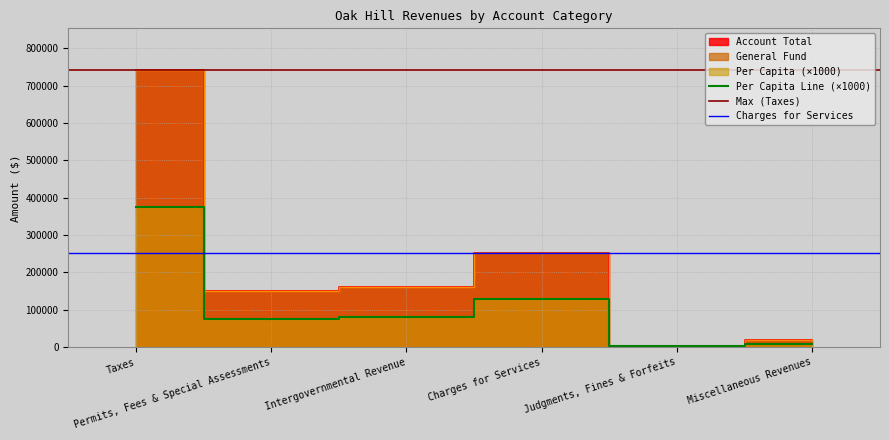

True or false: General Fund has a value of 7715.9 at Judgments, Fines & Forfeits.

False